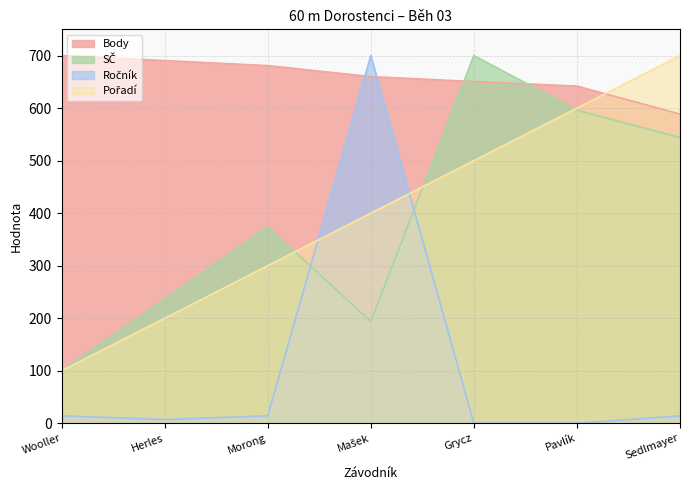

At how many categories does at least one series exceed 150?

7